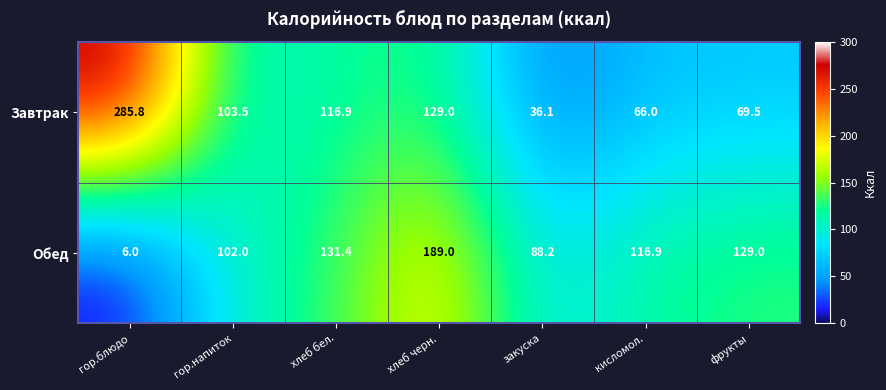

Where does the Завтрак series first go above 103?

гор.блюдо